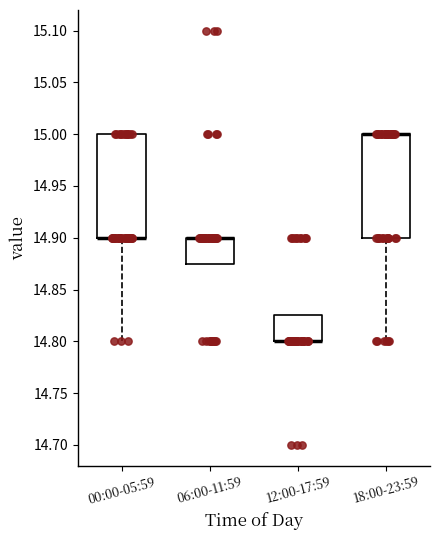

Reading left to right, read every box against the y-axis: the position of its median line, the range the box covers, and the ends of its whiskers. The values are not printed on the chart, so give them approximately, as read against the axis.

00:00-05:59: median 14.900 (drawn on the box's lower edge), box 14.900 to 15.000, whiskers 14.800 to 15.000
06:00-11:59: median 14.900 (drawn on the box's upper edge), box 14.875 to 14.900, whiskers 14.875 to 14.900
12:00-17:59: median 14.800 (drawn on the box's lower edge), box 14.800 to 14.825, whiskers 14.800 to 14.825
18:00-23:59: median 15.000 (drawn on the box's upper edge), box 14.900 to 15.000, whiskers 14.800 to 15.000